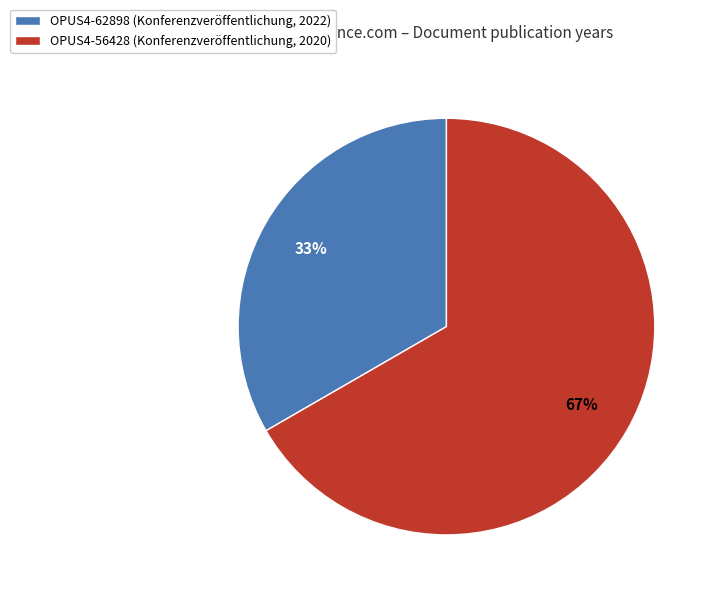

Is it true that OPUS4-62898 (Konferenzveröffentlichung, 2022) is 27% of the pie?

False